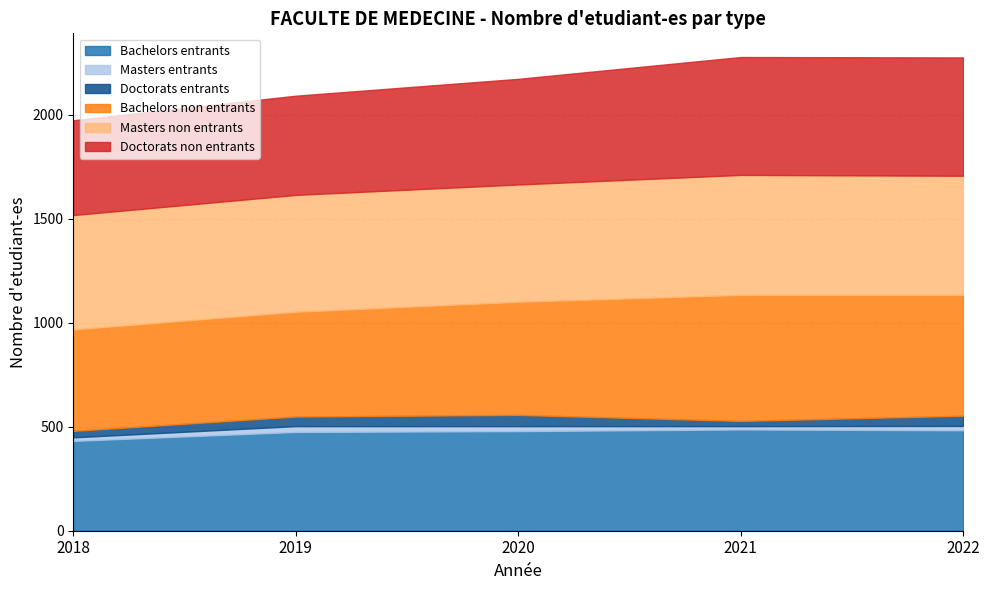

How many data points in Masters entrants are less than 21?

2